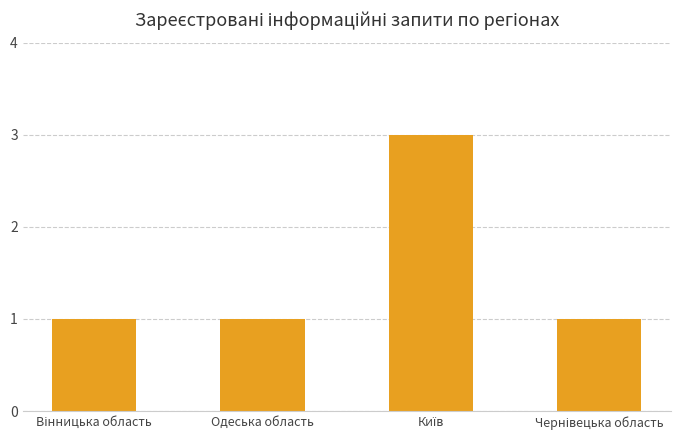

What is the difference between the maximum and minimum values?

2